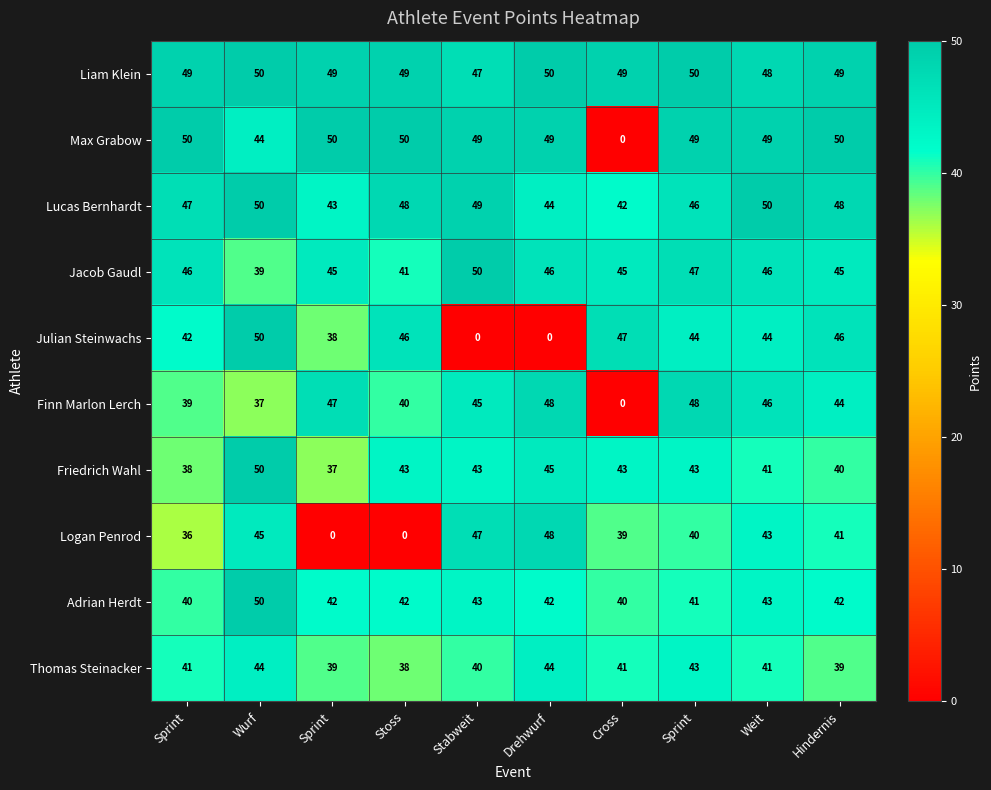

Which series has the widest spread of values?

Max Grabow